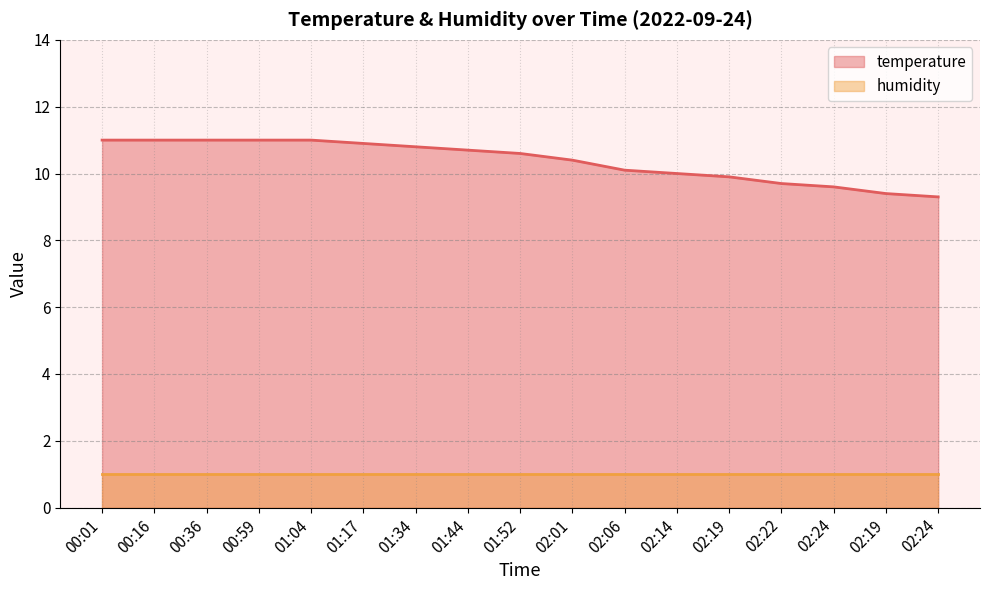

How many lines are shown in the chart?

2